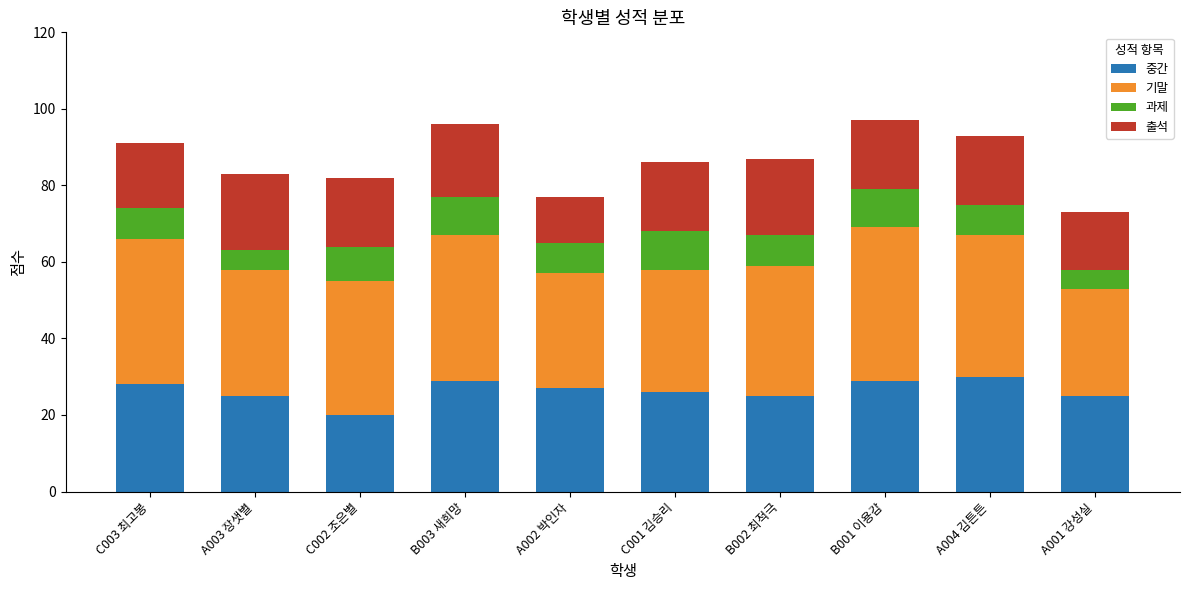

What is the difference between the second highest and second lowest values in the 중간 series?

4